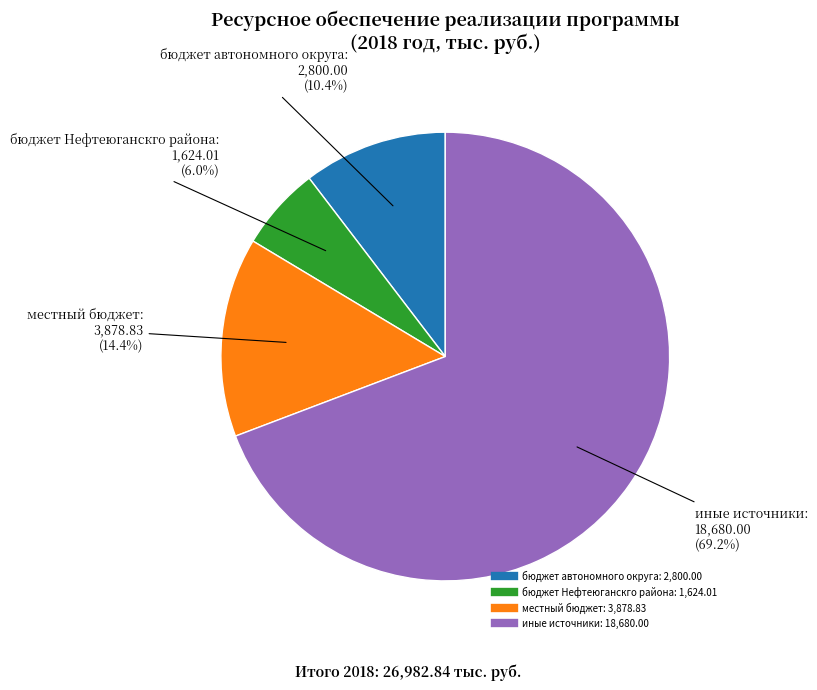

Count the number of slices in the pie.

4